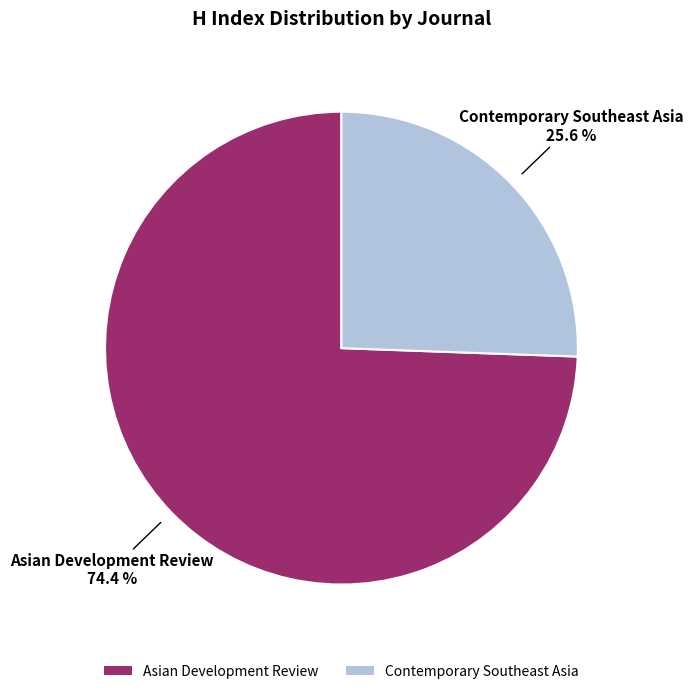

Is it true that Asian Development Review is 62% of the pie?

False